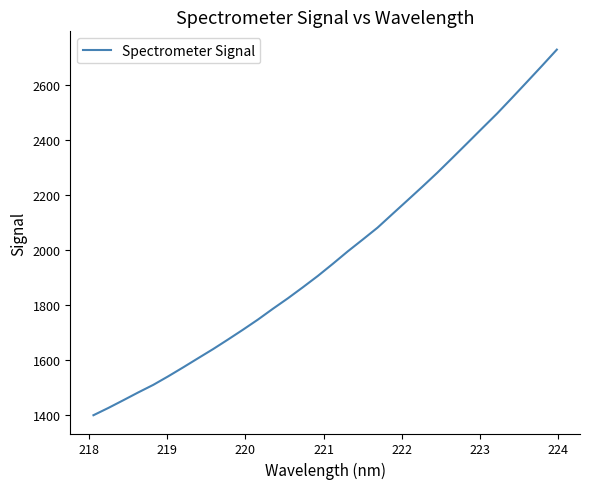

What is the maximum value shown in the chart?

2727.5